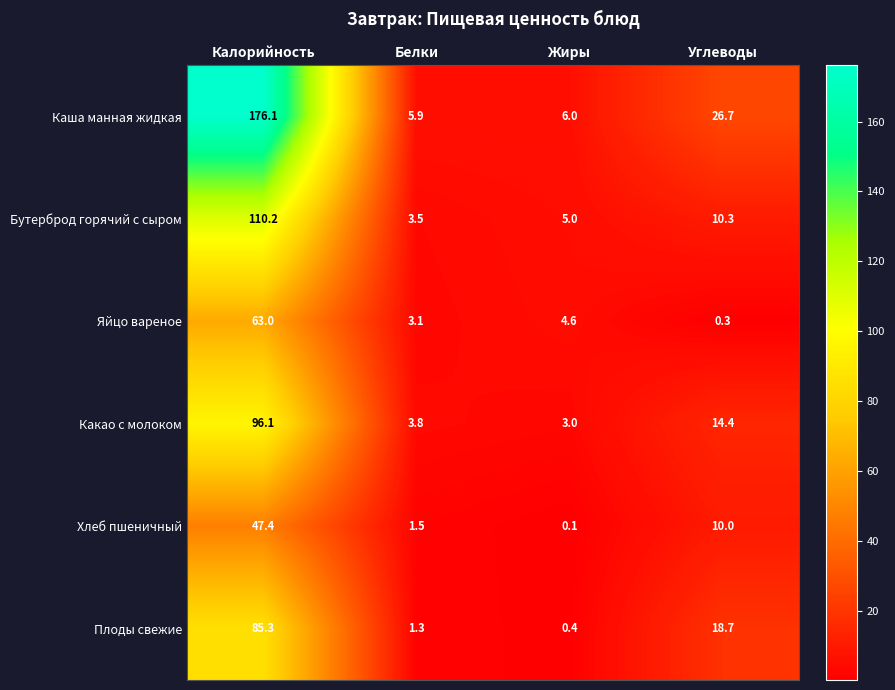

Reading left to right, list all the values displayed in this chart.

Каша манная жидкая: 176.1	5.9	6.0	26.7
Бутерброд горячий с сыром: 110.2	3.5	5.0	10.3
Яйцо вареное: 63.0	3.1	4.6	0.3
Какао с молоком: 96.1	3.8	3.0	14.4
Хлеб пшеничный: 47.4	1.5	0.1	10.0
Плоды свежие: 85.3	1.3	0.4	18.7